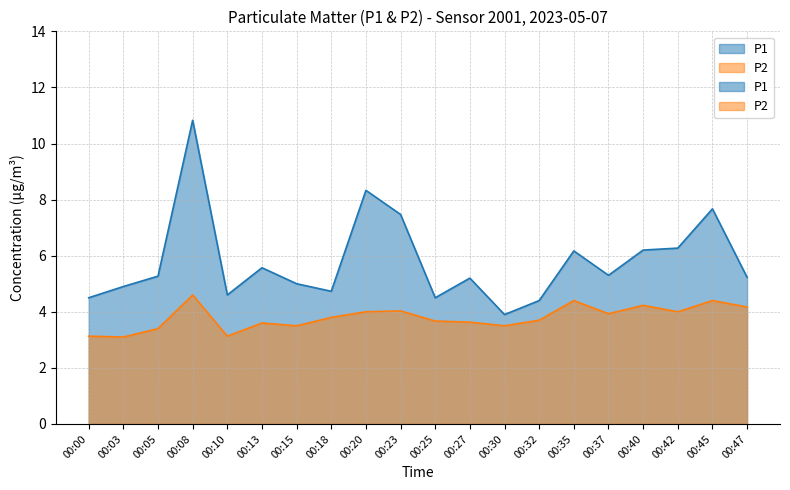

At which category does P1 reach its first local valley?

00:10